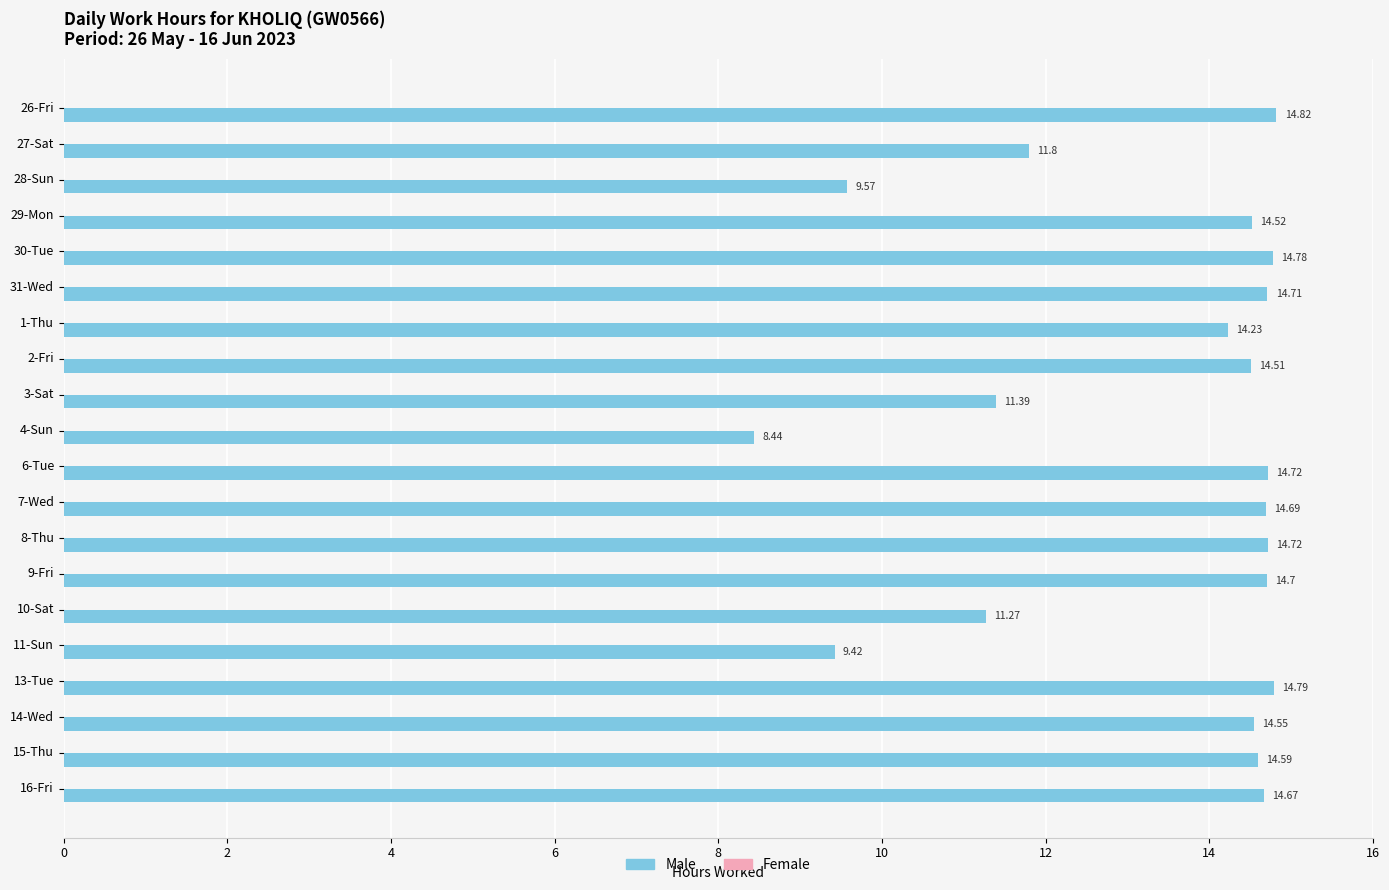

What is the change in value from 28-Sun to 10-Sat?

+1.7